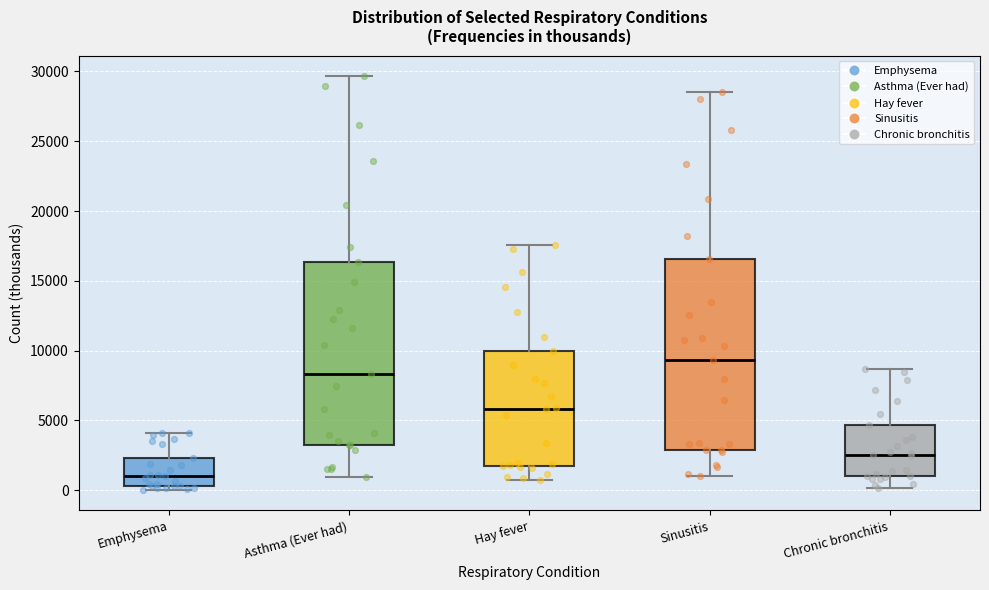

Comparing the boxes themselves (not the whiskers), which one is the tallest?

Sinusitis